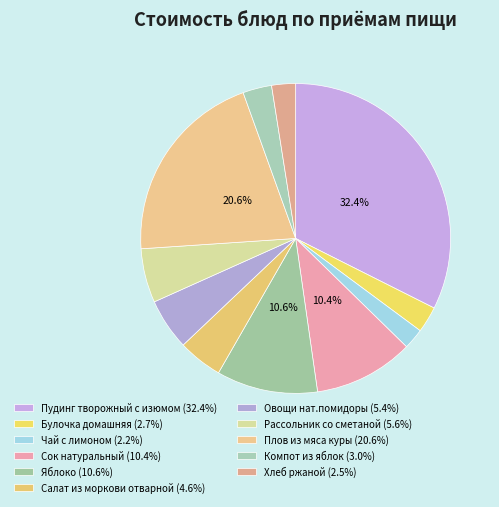

What percentage is the Рассольник со сметаной slice, to the nearest percent?

6%